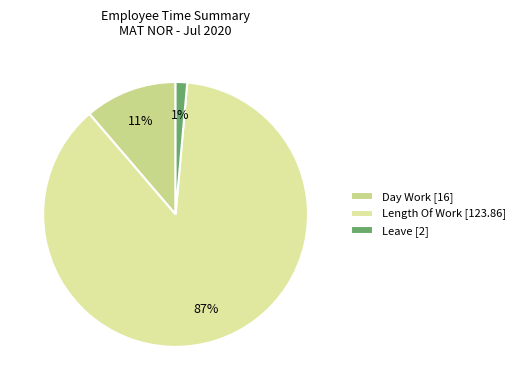

Which slice is the largest?

Length Of Work [123.86]